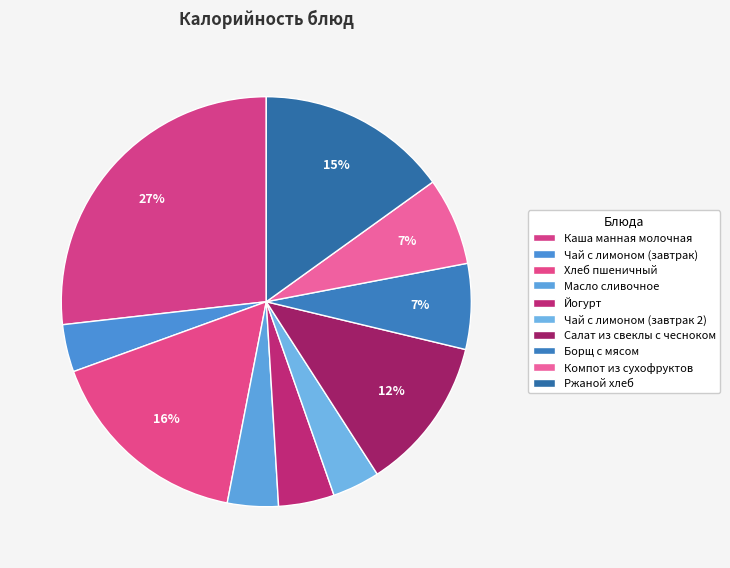

To the nearest percent, what is the average slice percentage?

10%